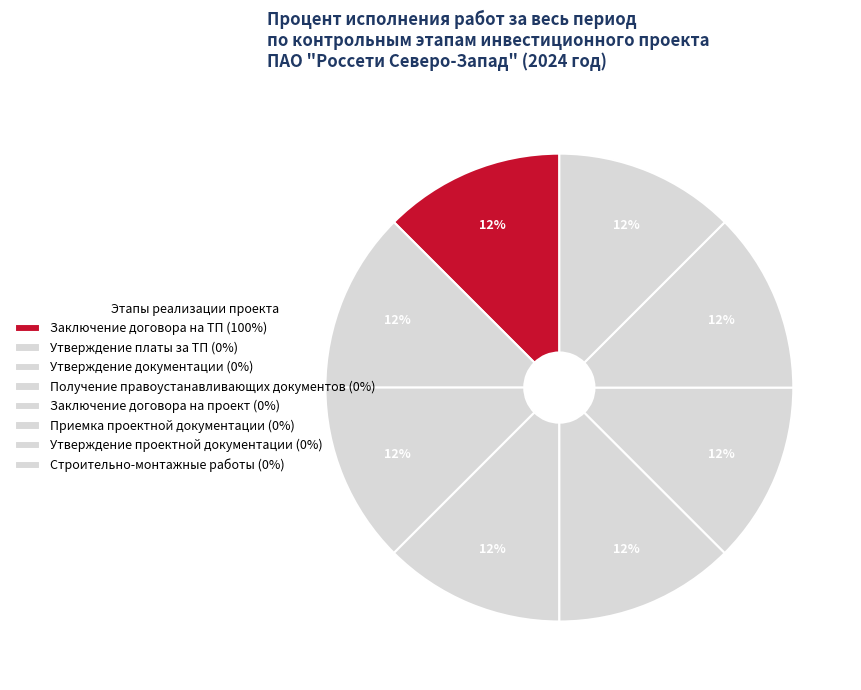

What is the largest slice in the pie chart?

Заключение договора на ТП